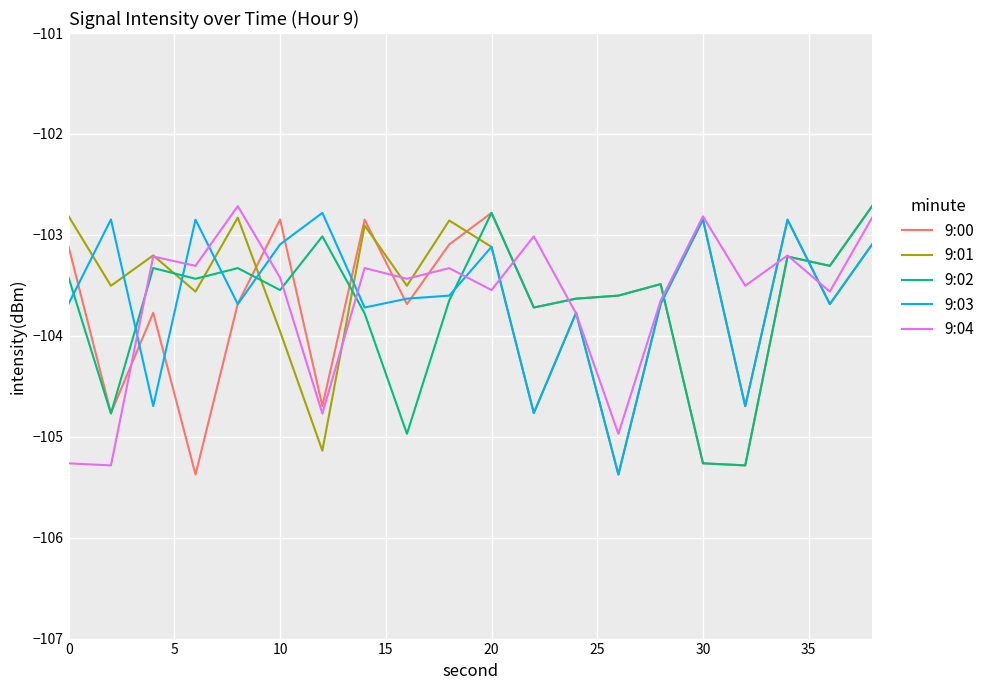

What is the minimum value shown in the chart?

-105.4